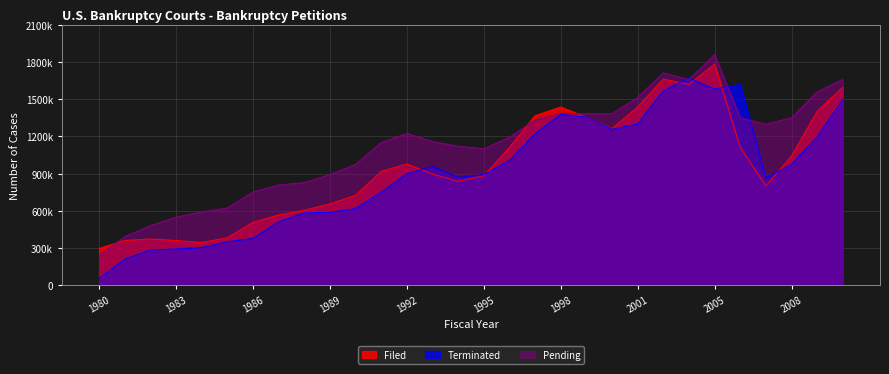

Which series has the largest total across all categories?

Pending